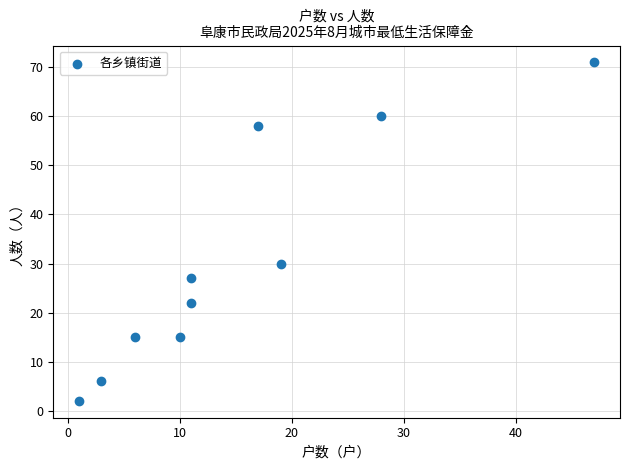

What is the range of X values (max minus min)?

46